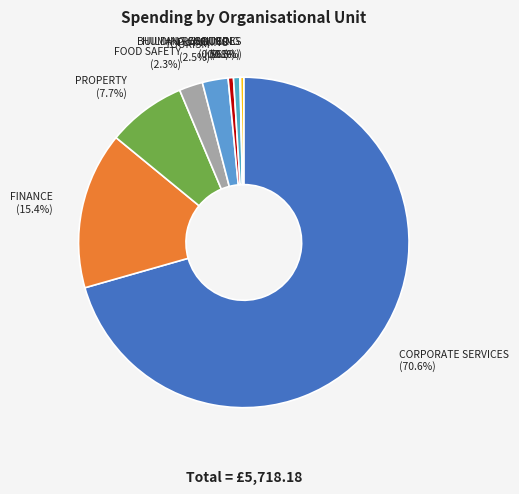

Does TOURISM (2.5%) account for over 50% of the chart?

No